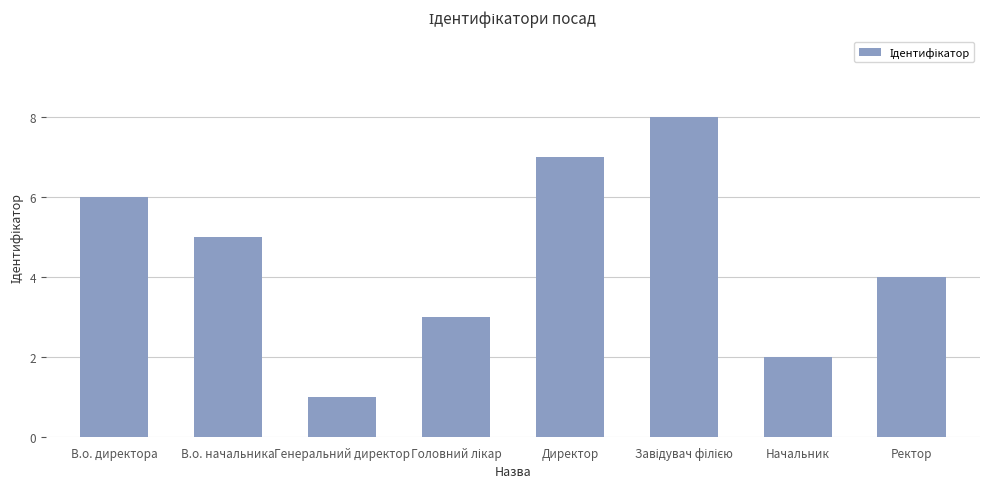

What is the ratio of the value at В.о. начальника to the value at Генеральний директор?

5.0